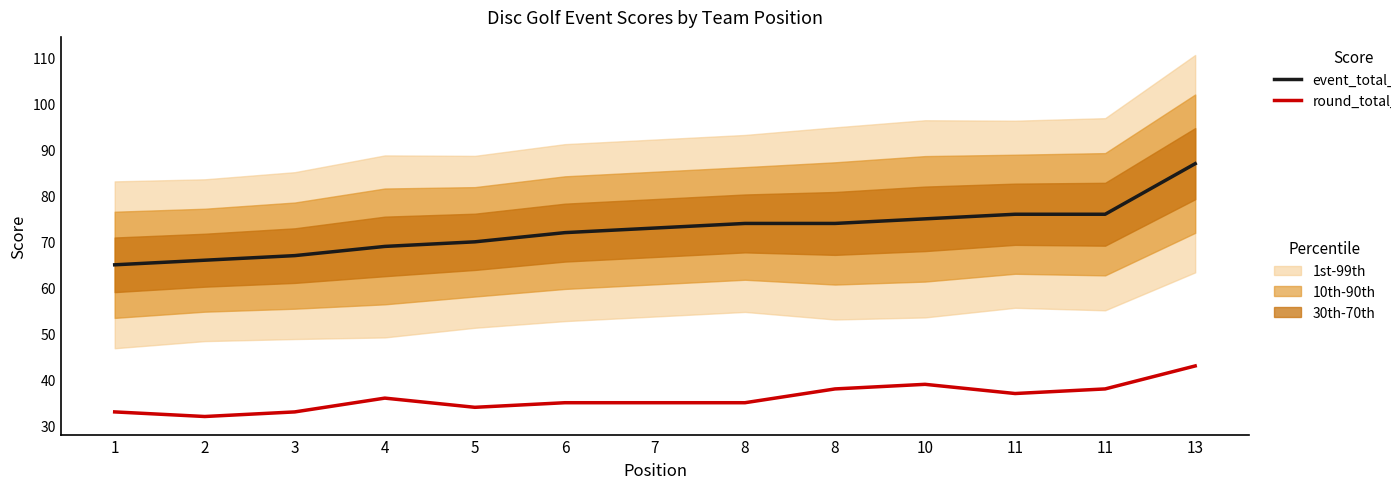

At which category does round_total_score reach its first local valley?

2